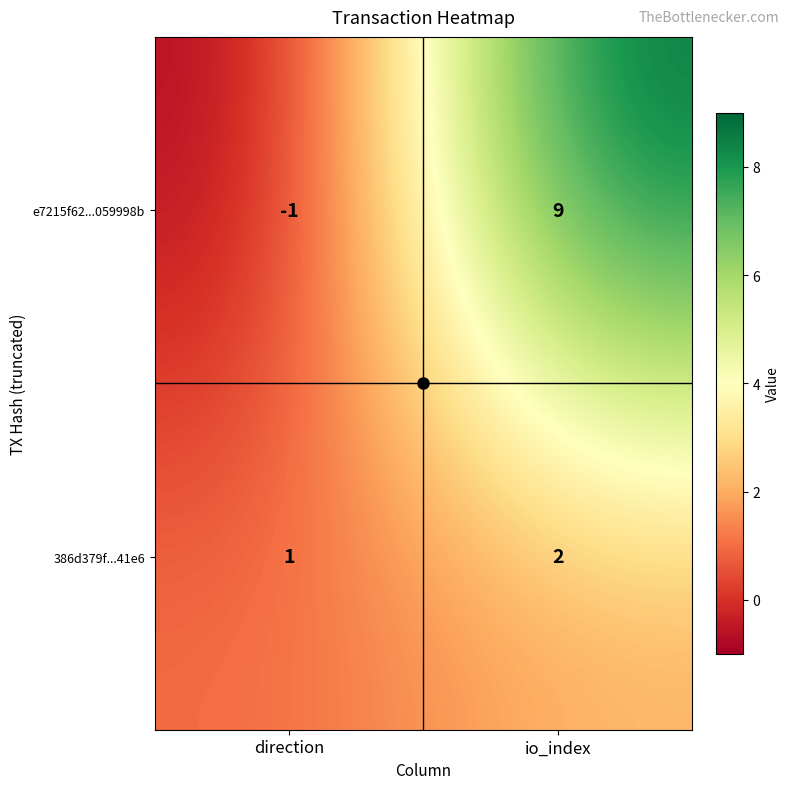

What is the difference between the highest and lowest values at io_index?

7